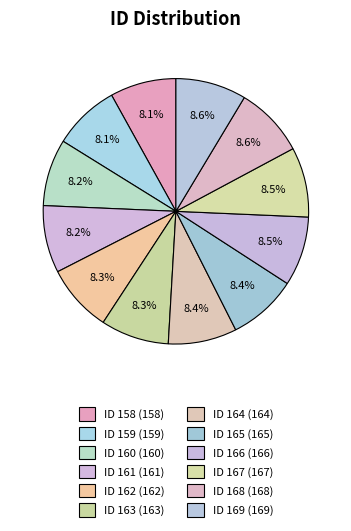

Count the number of slices in the pie.

12